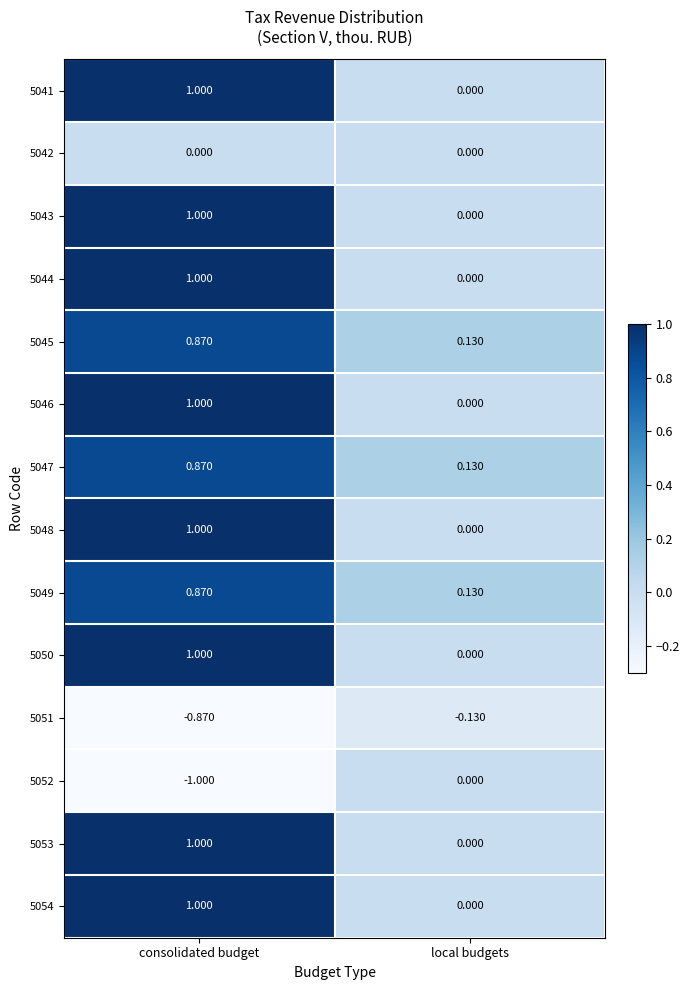

Is the value of 5047 at local budgets greater than the value of 5054 at local budgets?

Yes